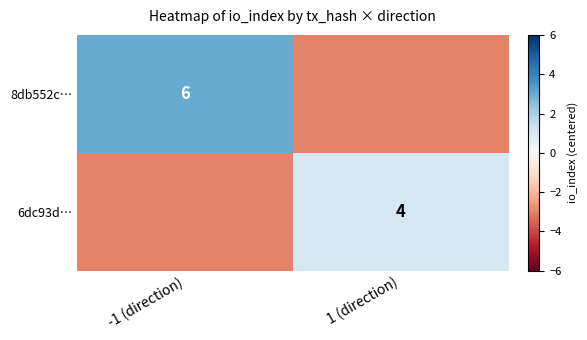

Is it true that 6dc93d… equals 6 at 1 (direction)?

False